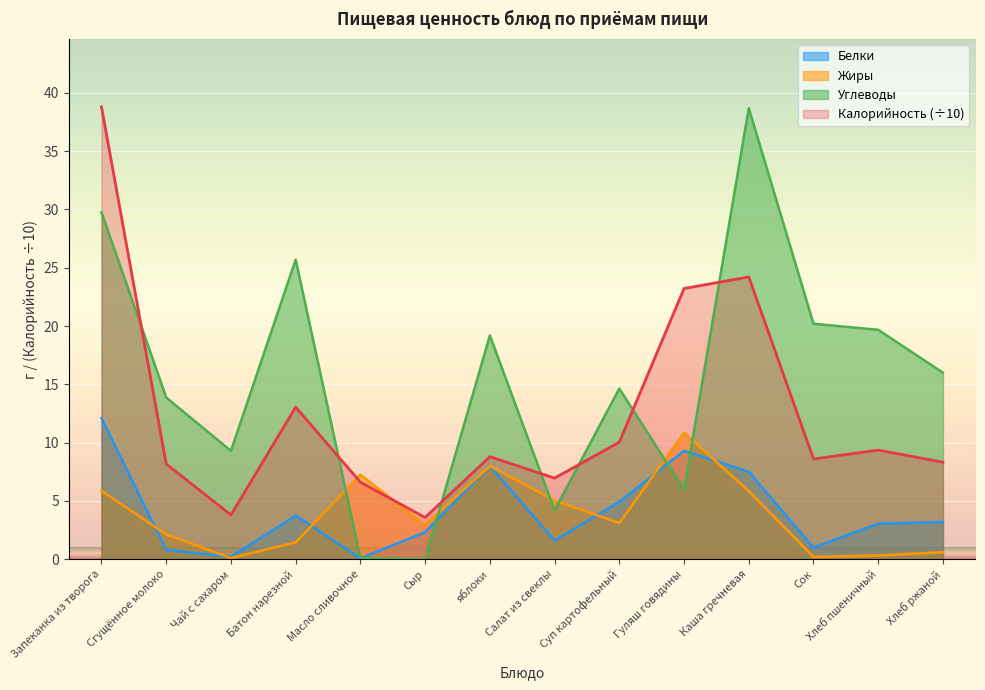

Which label corresponds to the largest value in the chart?

Запеканка из творога